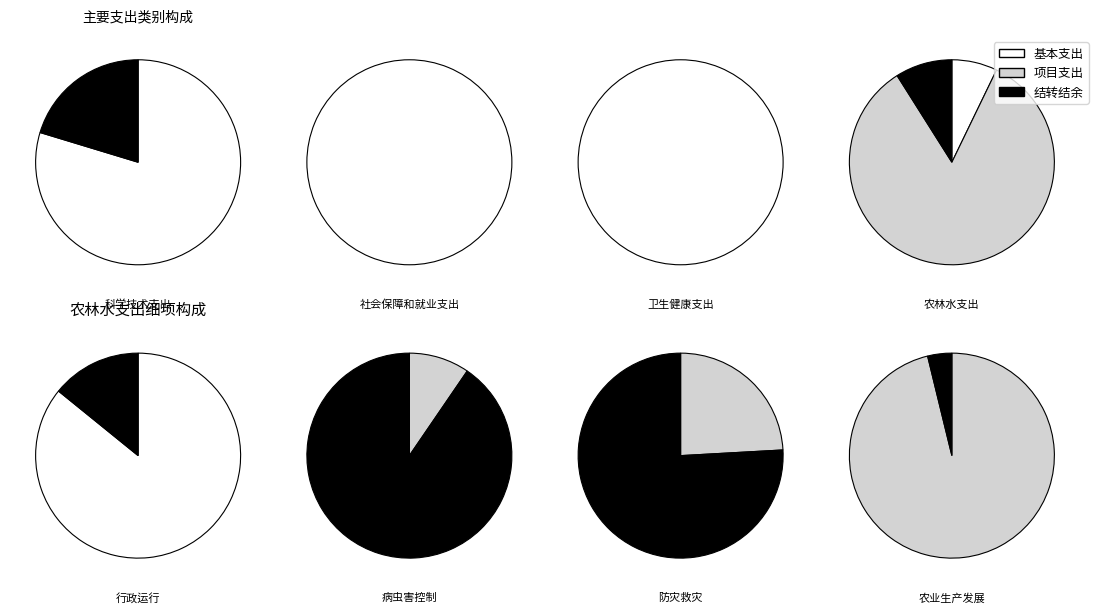

To the nearest percent, what is the average slice percentage?

17%